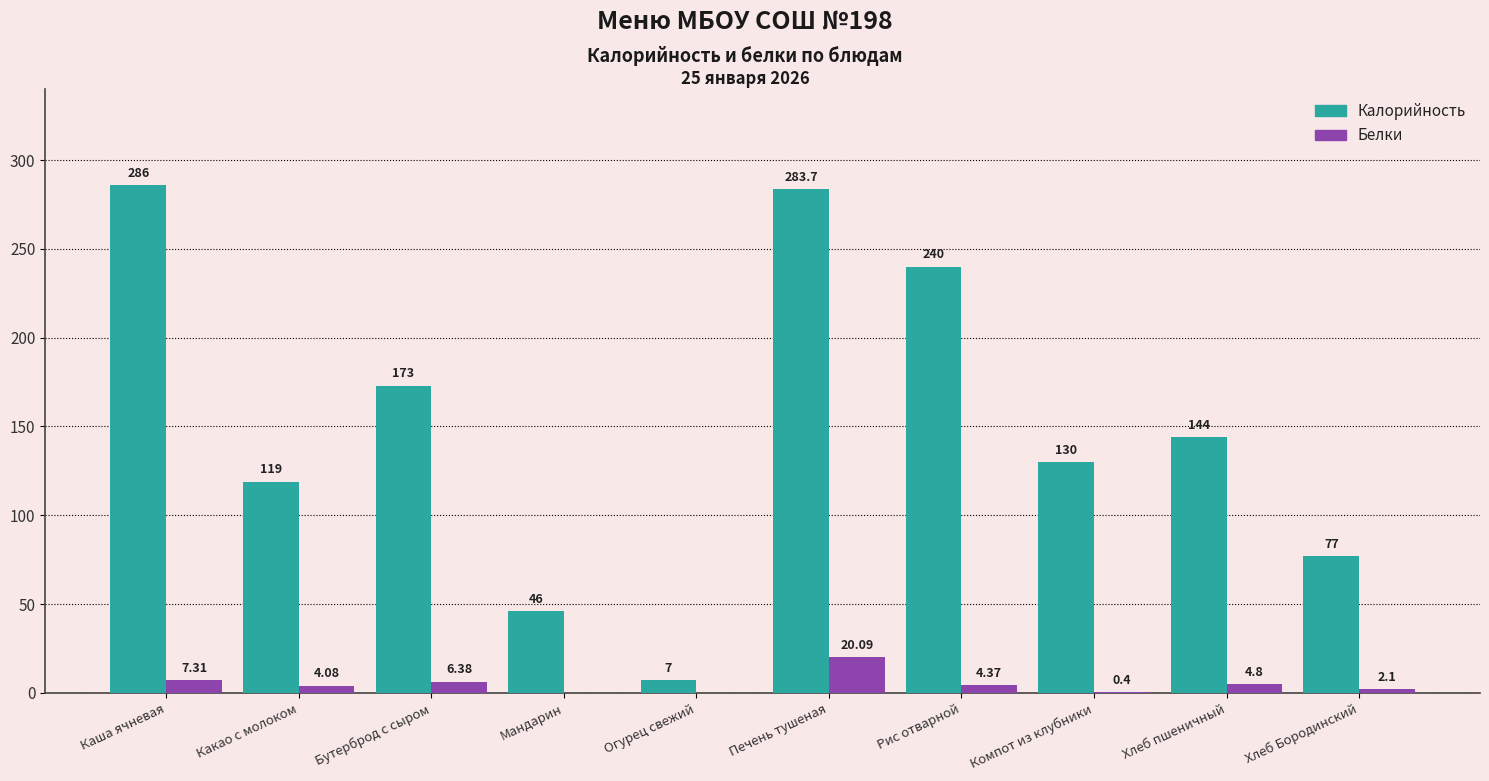

Which series has the largest total across all categories?

Калорийность